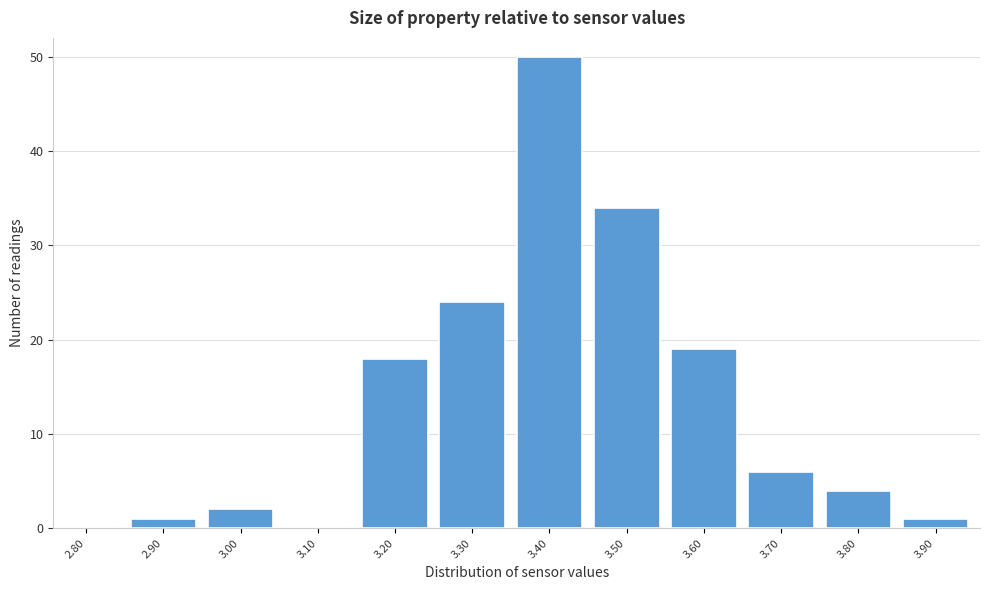

Reading left to right, extract all data points from this chart.

2.80=0	2.90=1	3.00=2	3.10=0	3.20=18	3.30=24	3.40=50	3.50=34	3.60=19	3.70=6	3.80=4	3.90=1